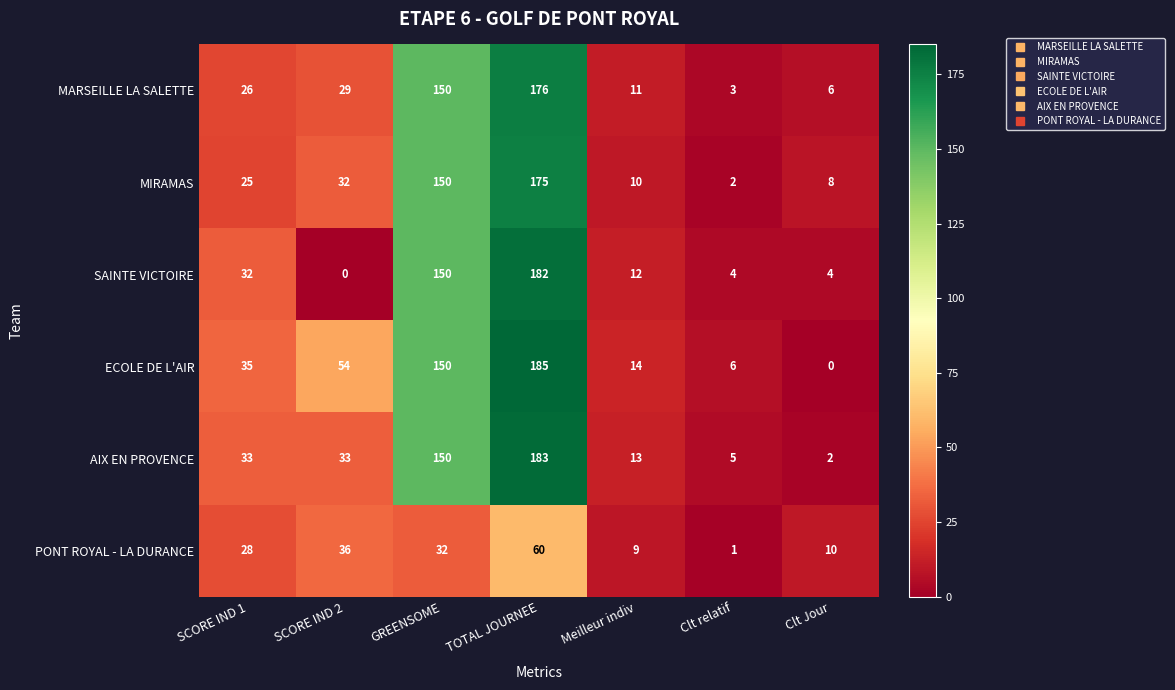

What is the difference between the MARSEILLE LA SALETTE values at Clt relatif and SCORE IND 1?

23